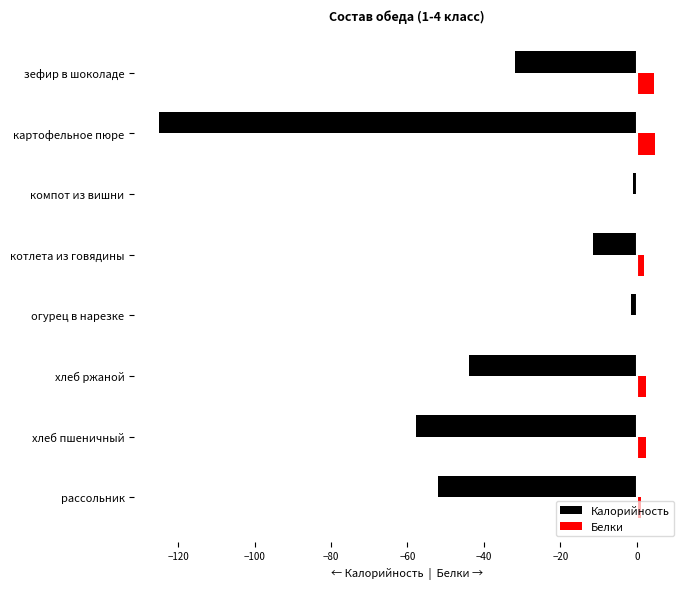

Which series changed the most between хлеб пшеничный and огурец в нарезке?

Калорийность